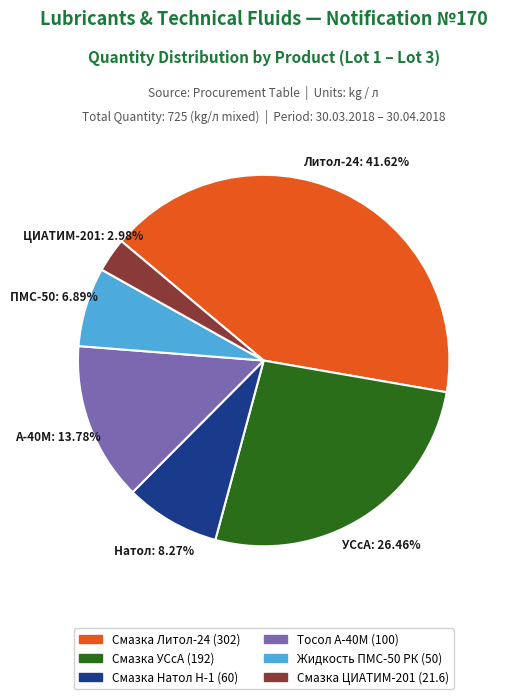

How many slices are in this pie chart?

6